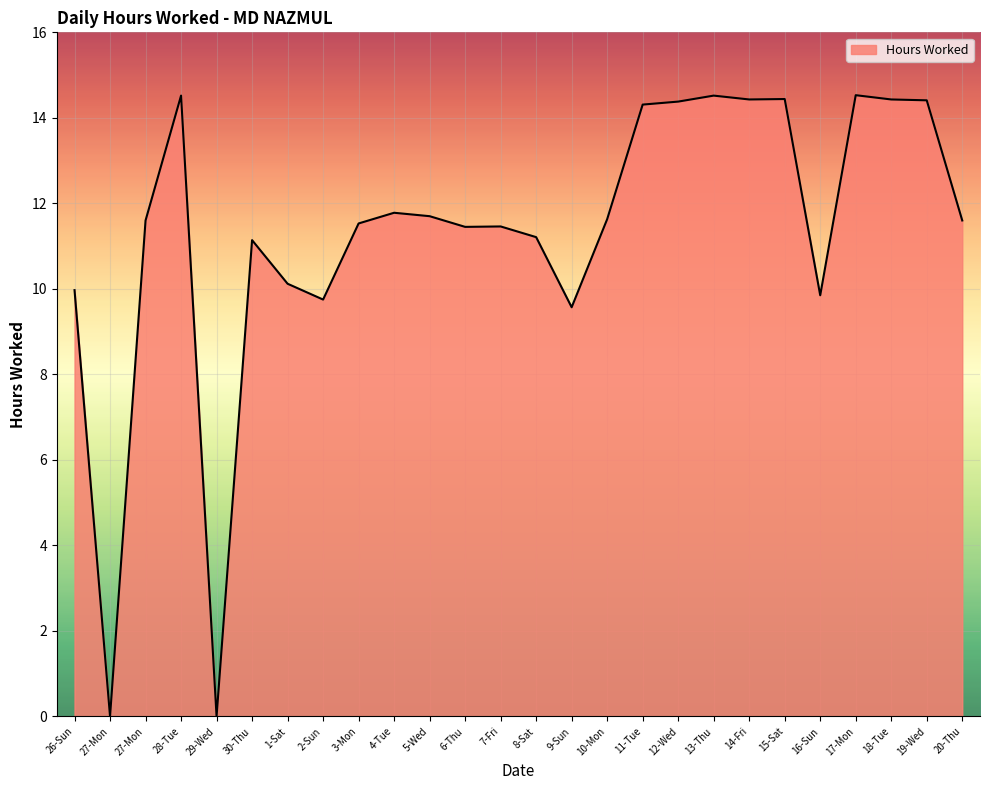

Does the chart have visible grid lines?

Yes